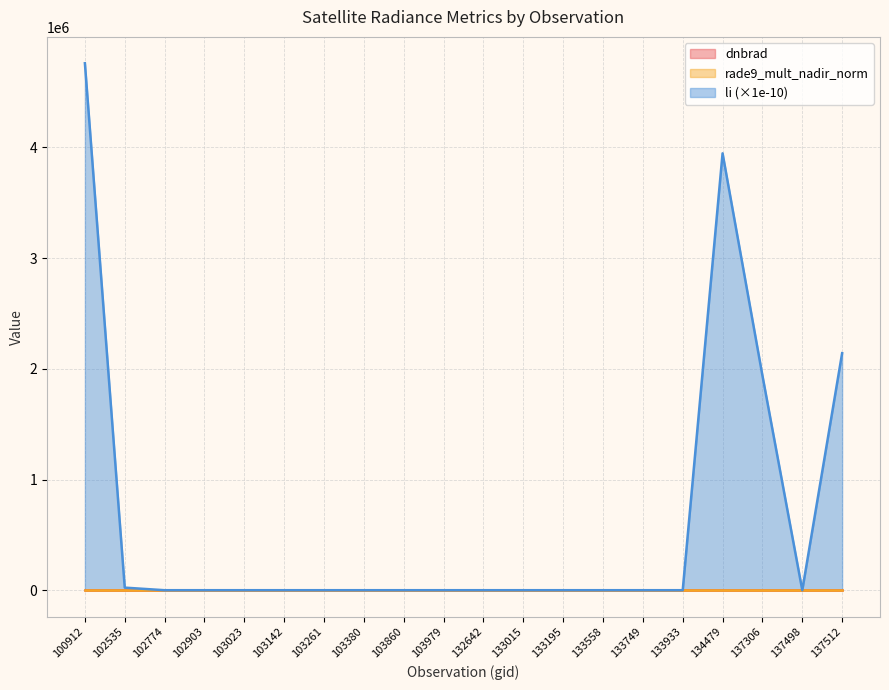

What is the minimum value for dnbrad?

0.2